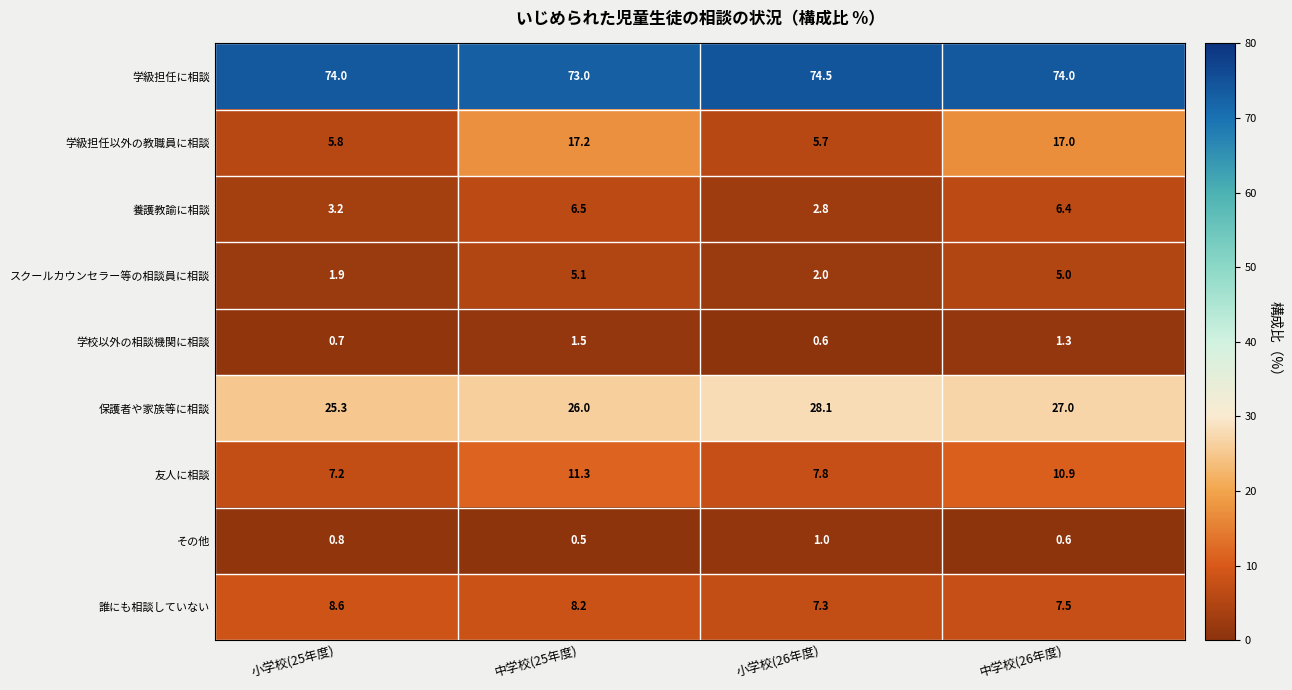

What is the difference between the maximum and minimum values in the 養護教諭に相談 series?

3.7